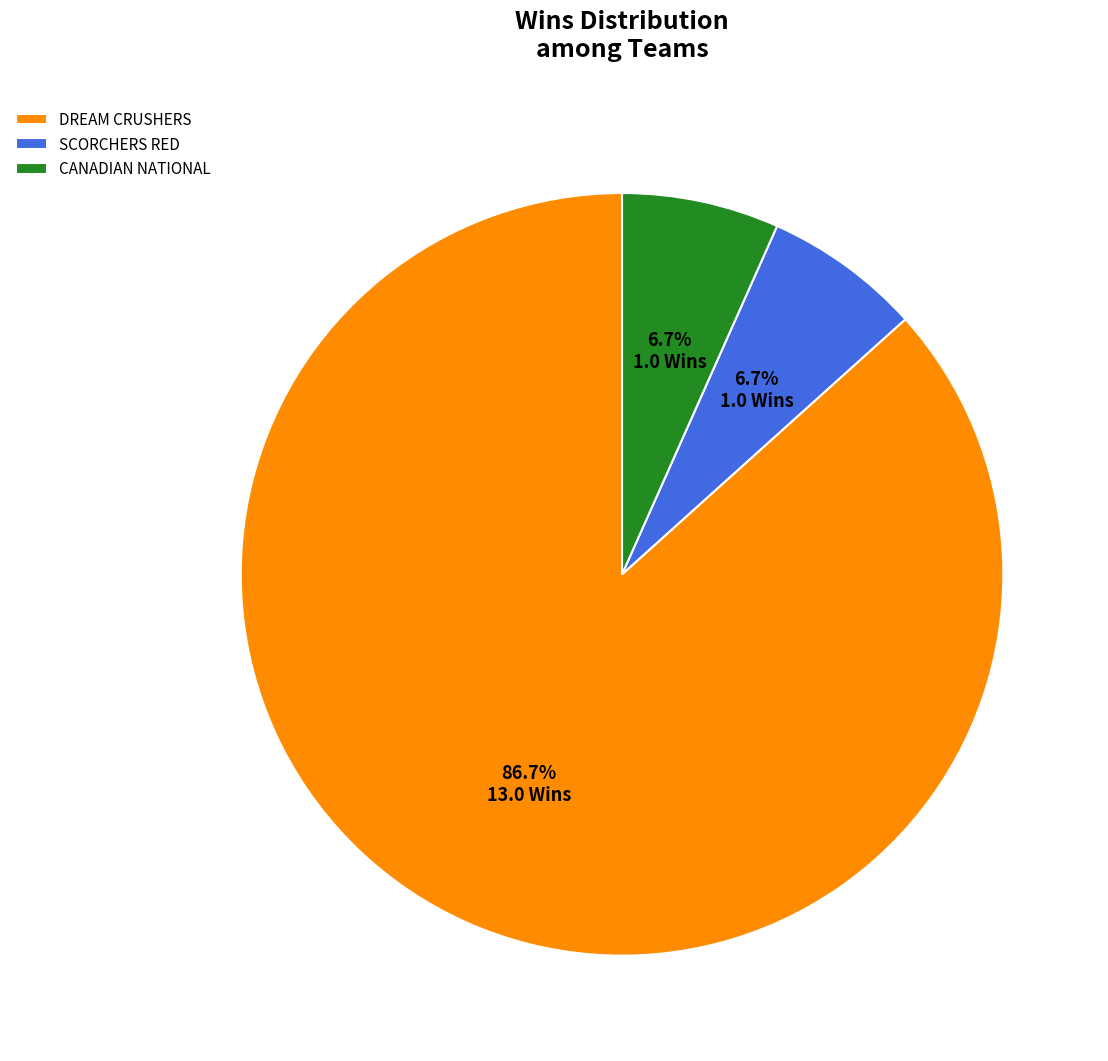

Does CANADIAN NATIONAL account for over 50% of the chart?

No